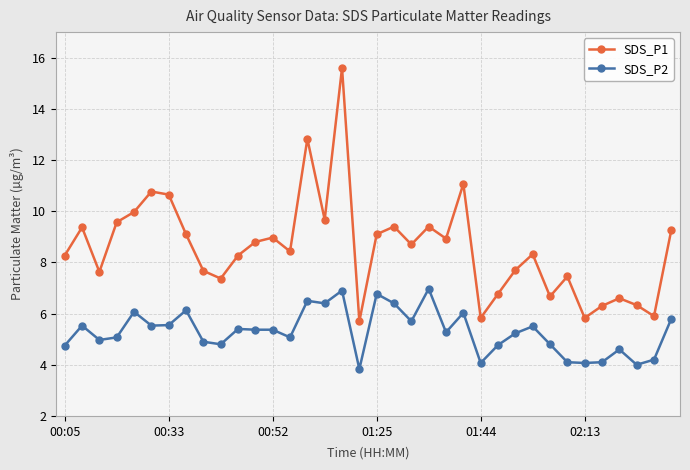

What are all the series names shown in the legend?

SDS_P1, SDS_P2